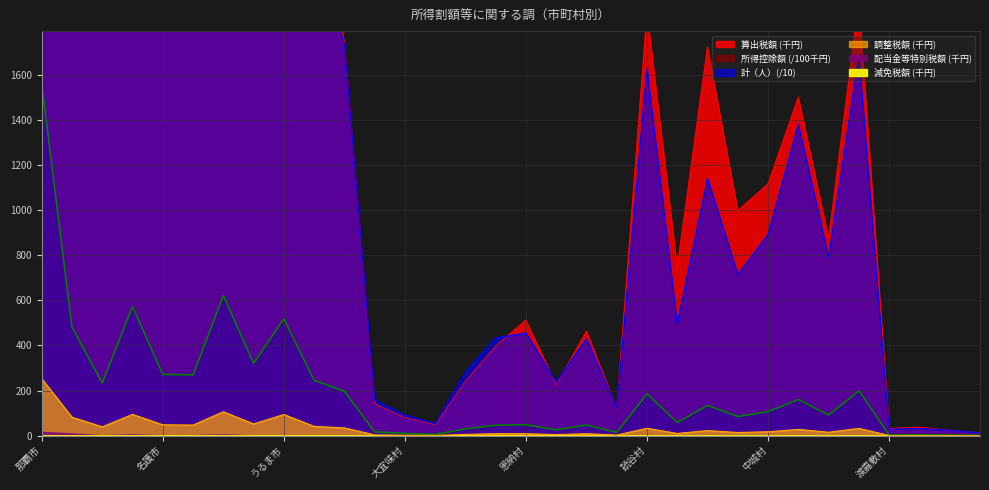

True or false: 計（人） and 算出税額 cross at least once.

True